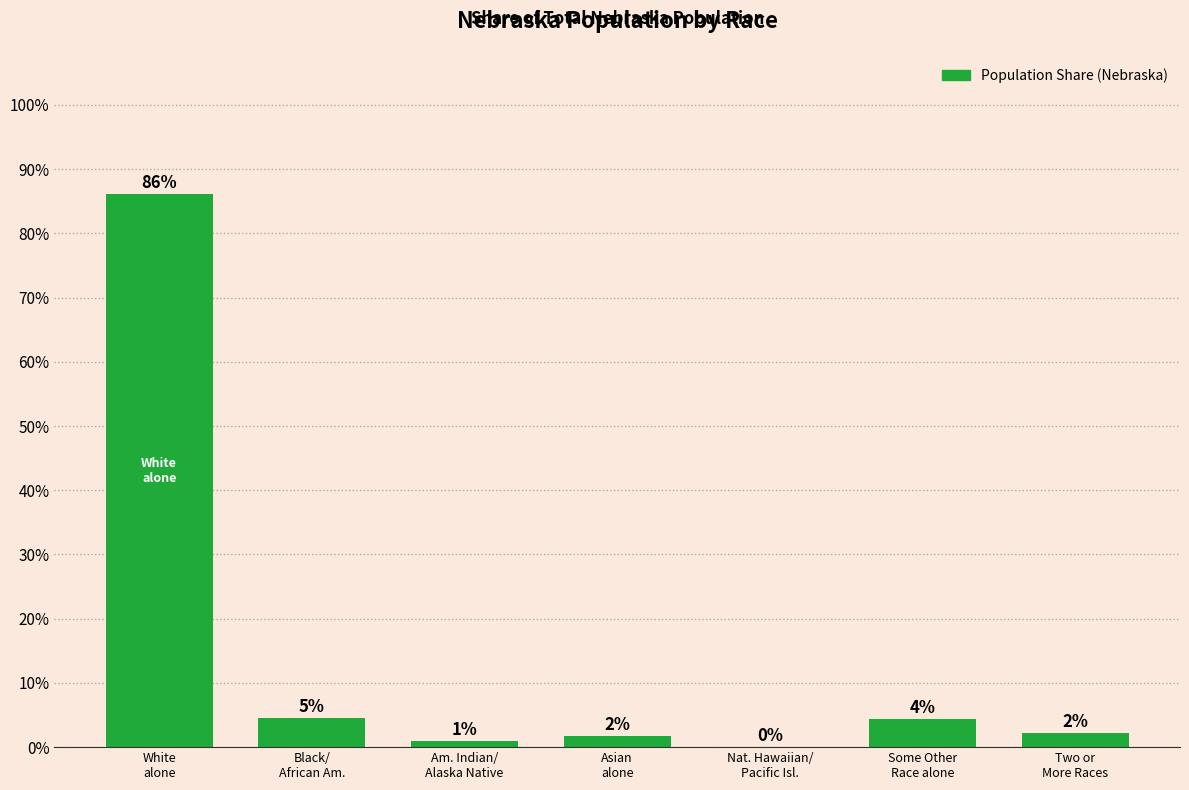

Reading left to right, what are all the values shown in this chart?

0.9	0.0	0.0	0.0	0.0	0.0	0.0